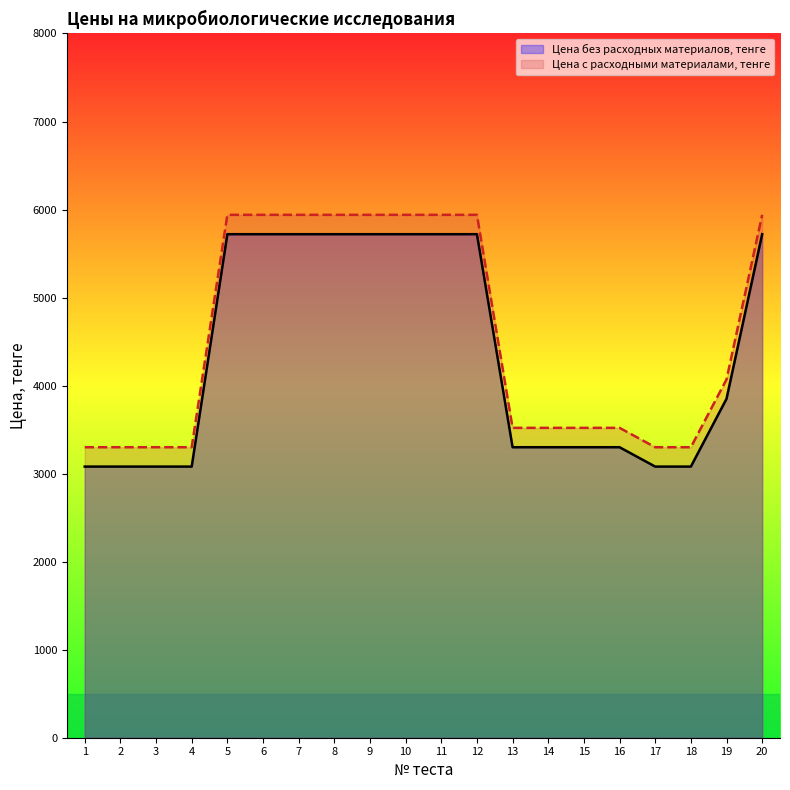

True or false: Цена с расходными материалами, тенге has a value of 2872 at 7.

False